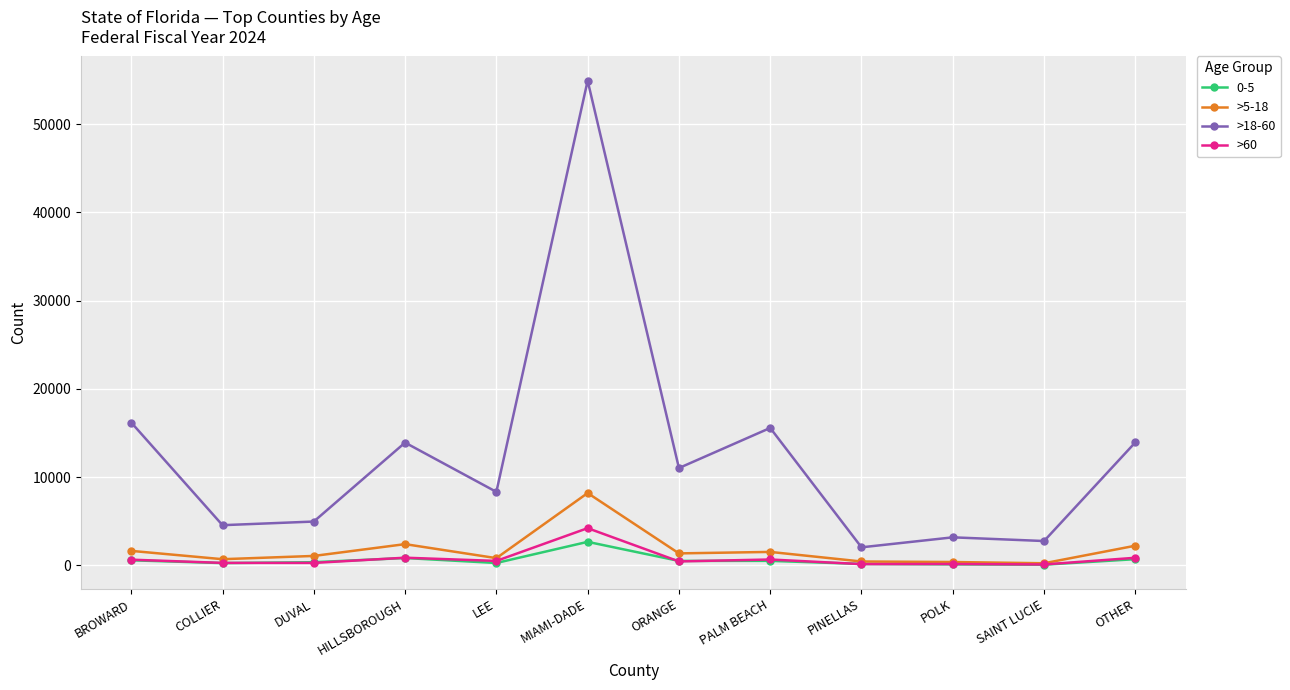

What is the total value across all series at BROWARD?

19024